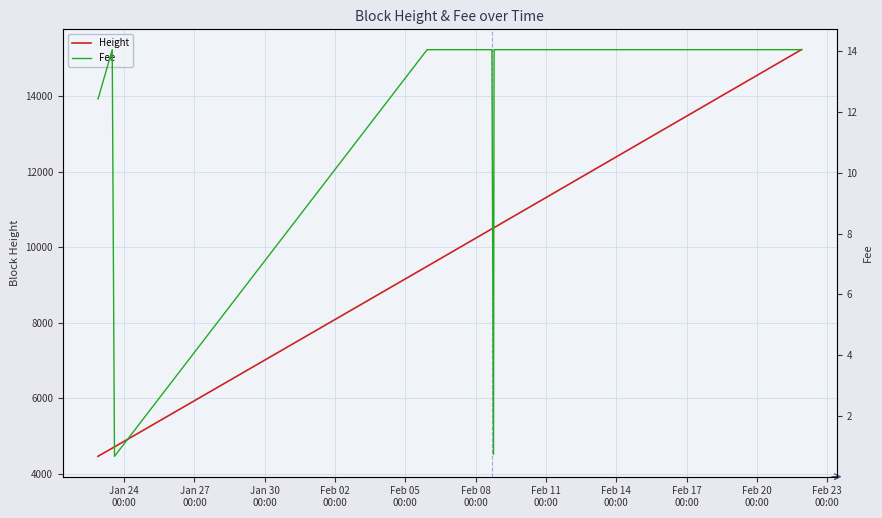

What is the highest value of the Fee series?

14.0